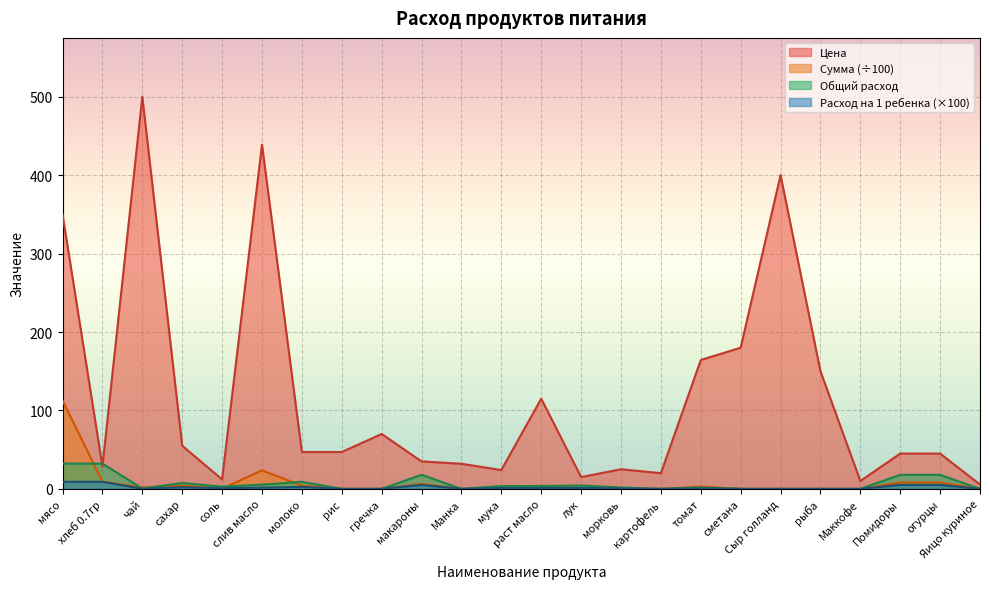

Is it true that Общий расход equals 4.2 at молоко?

False